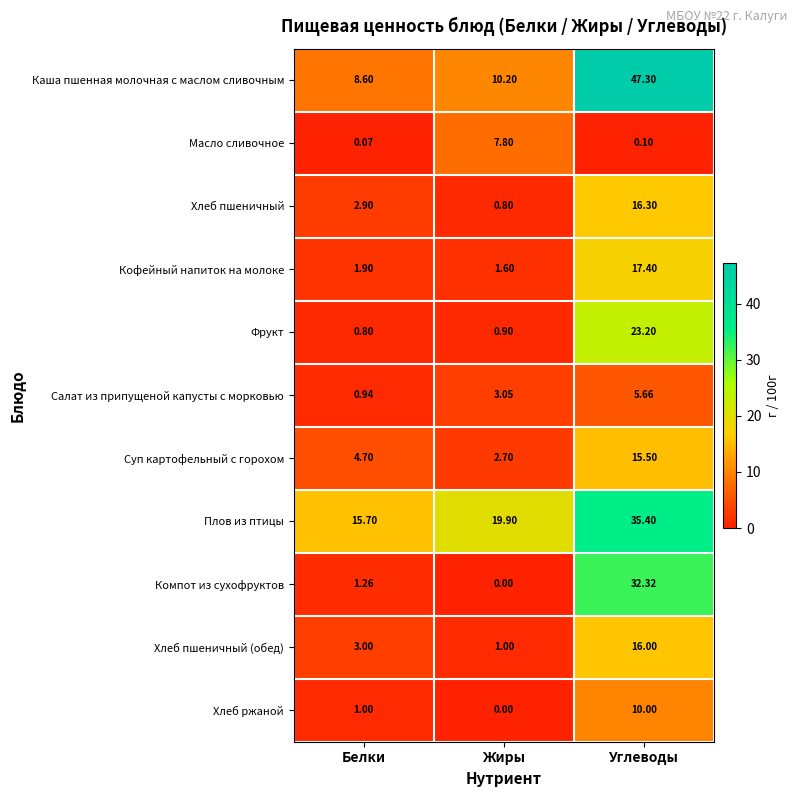

List the series in order of their peak value, lowest first.

Салат из припущеной капусты с морковью, Масло сливочное, Хлеб ржаной, Суп картофельный с горохом, Хлеб пшеничный (обед), Хлеб пшеничный, Кофейный напиток на молоке, Фрукт, Компот из сухофруктов, Плов из птицы, Каша пшенная молочная с маслом сливочным